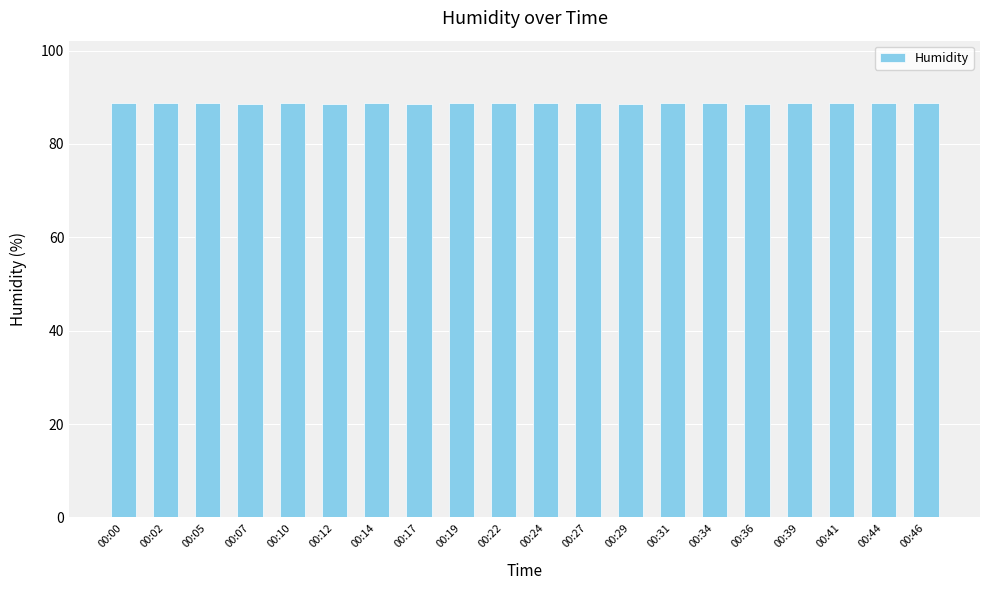

What is the sum of all values?

1773.9